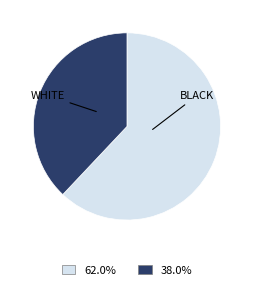

Is there a majority slice in this chart?

Yes